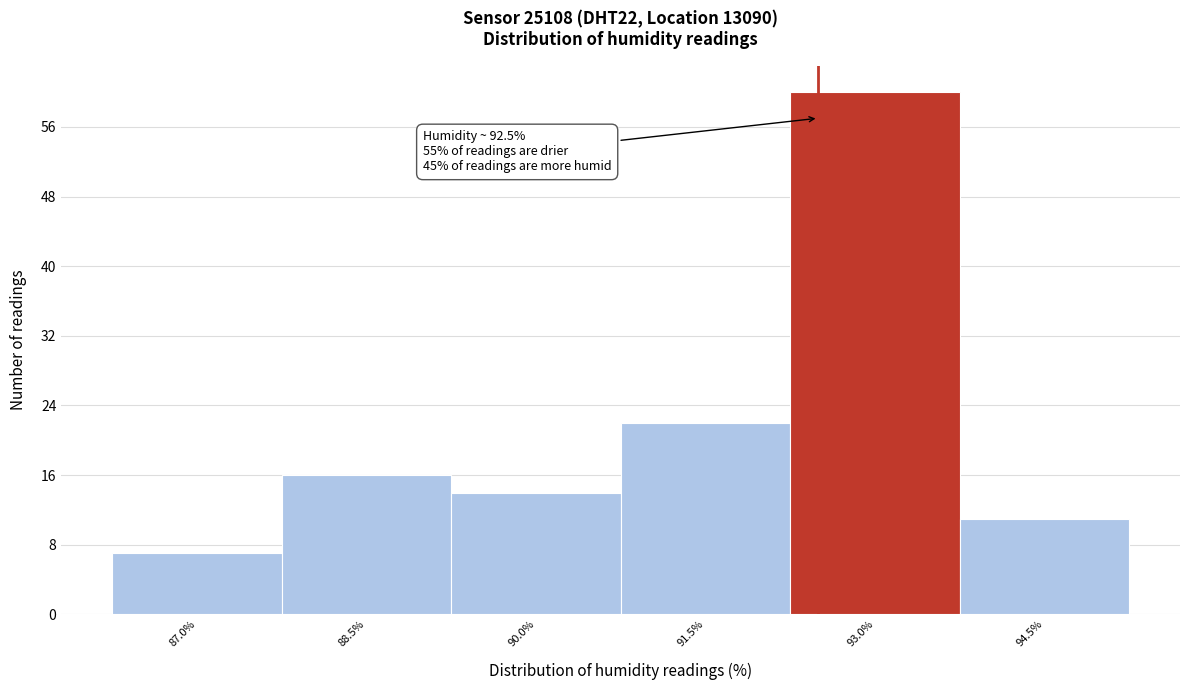

Over which range of the x-axis is the bar tallest?

92.25 to 93.75